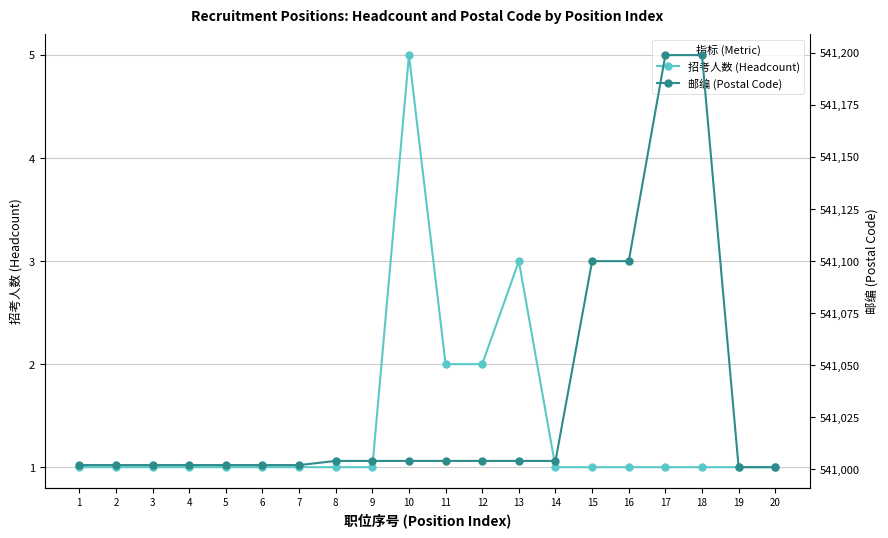

Reading left to right, transcribe all the data shown in this chart.

招考人数 (Headcount): 1	1	1	1	1	1	1	1	1	5	2	2	3	1	1	1	1	1	1	1
邮编 (Postal Code): 541002	541002	541002	541002	541002	541002	541002	541004	541004	541004	541004	541004	541004	541004	541100	541100	541199	541199	541001	541001